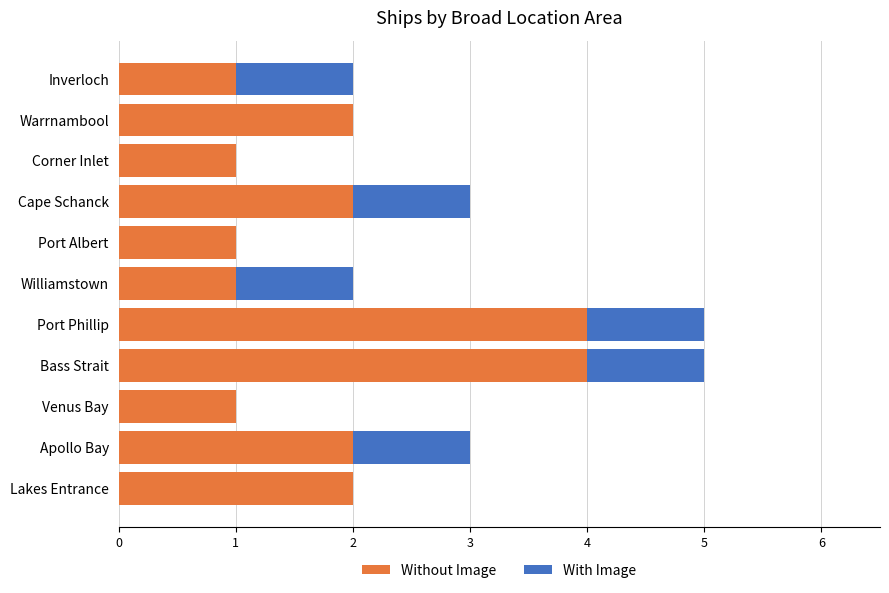

What is the total value across all series at Apollo Bay?

3